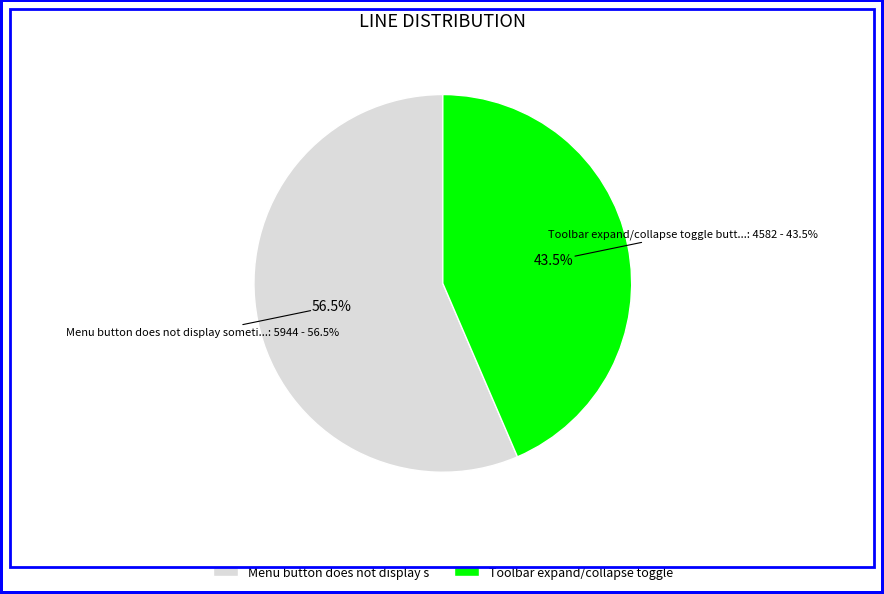

Count the number of slices in the pie.

2